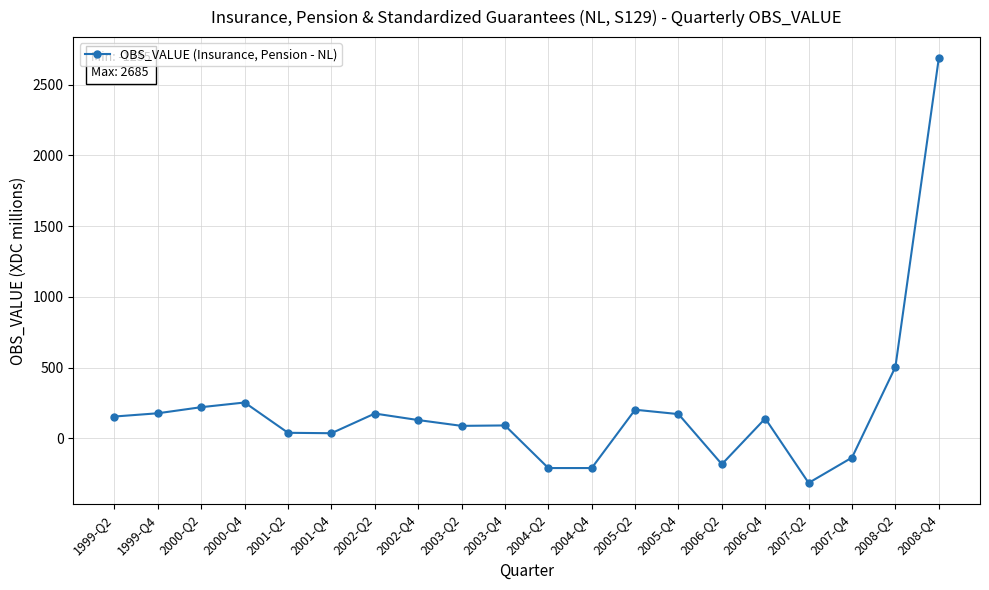

True or false: the data has more than 0 interior local peaks.

True